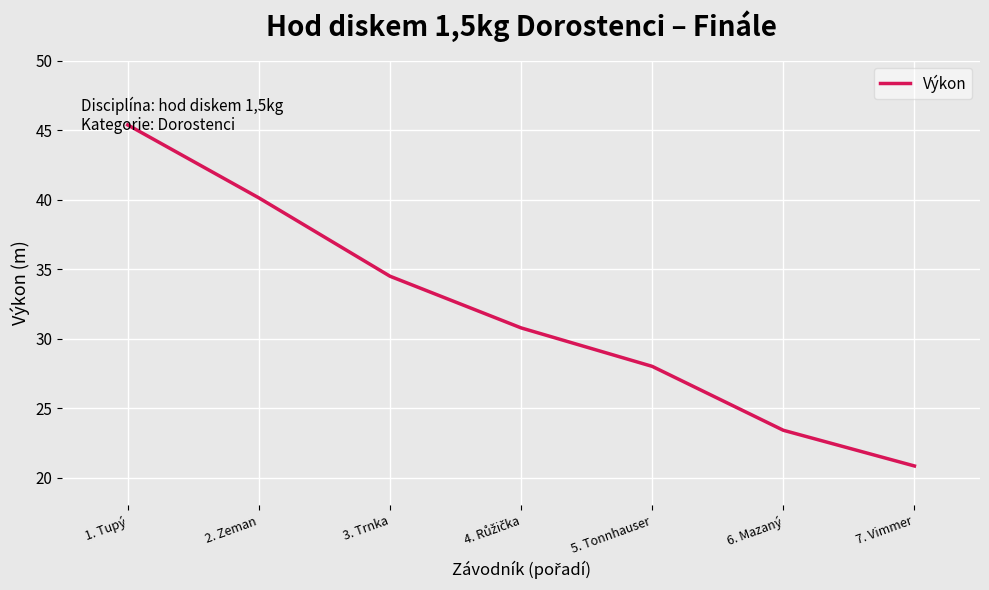

What is the difference between the second highest and minimum values?

19.3